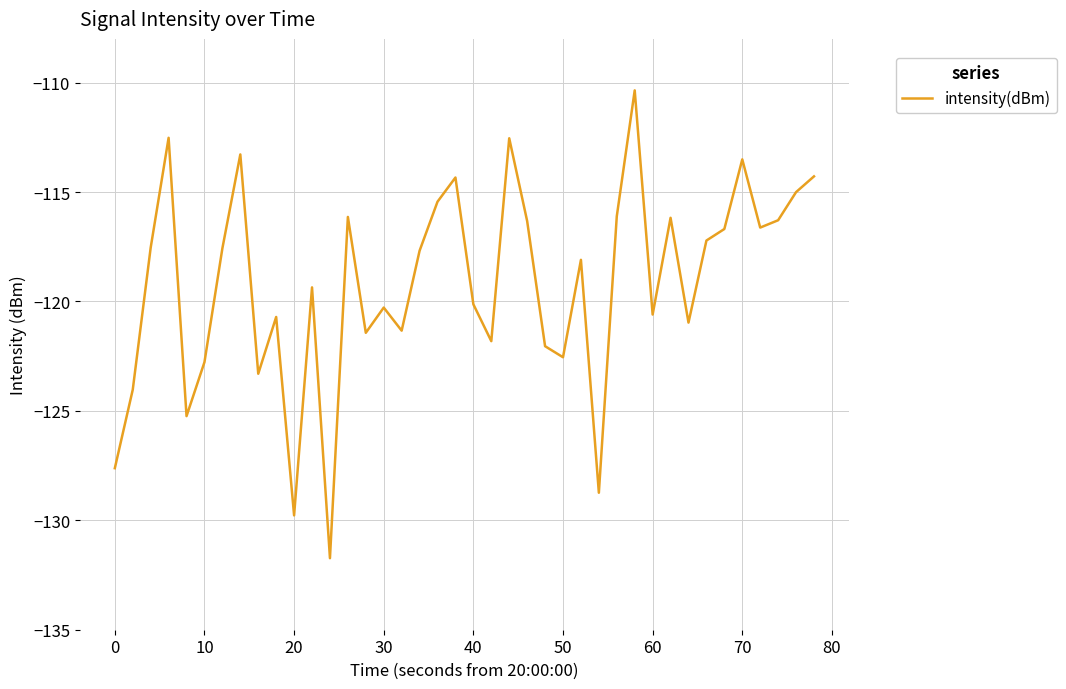

What is the maximum value shown in the chart?

-110.4